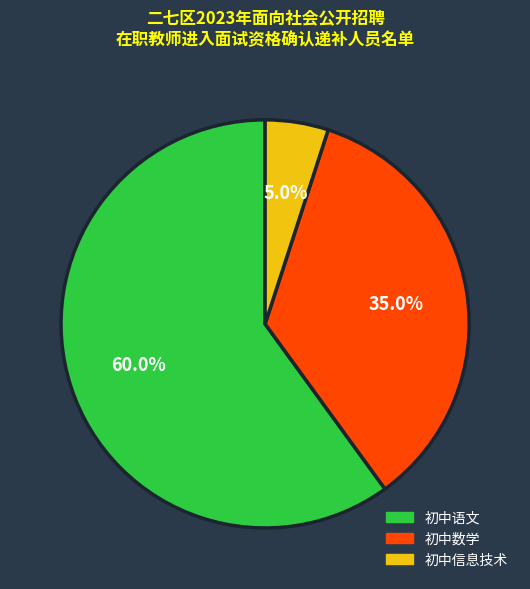

What is the smallest slice in the pie chart?

初中信息技术